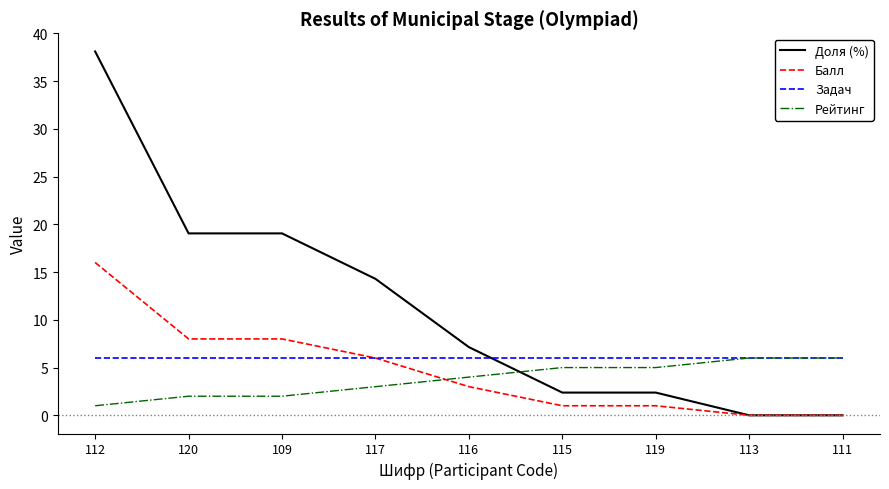

The Доля (%) series shows 60.8 at 112. True or false?

False